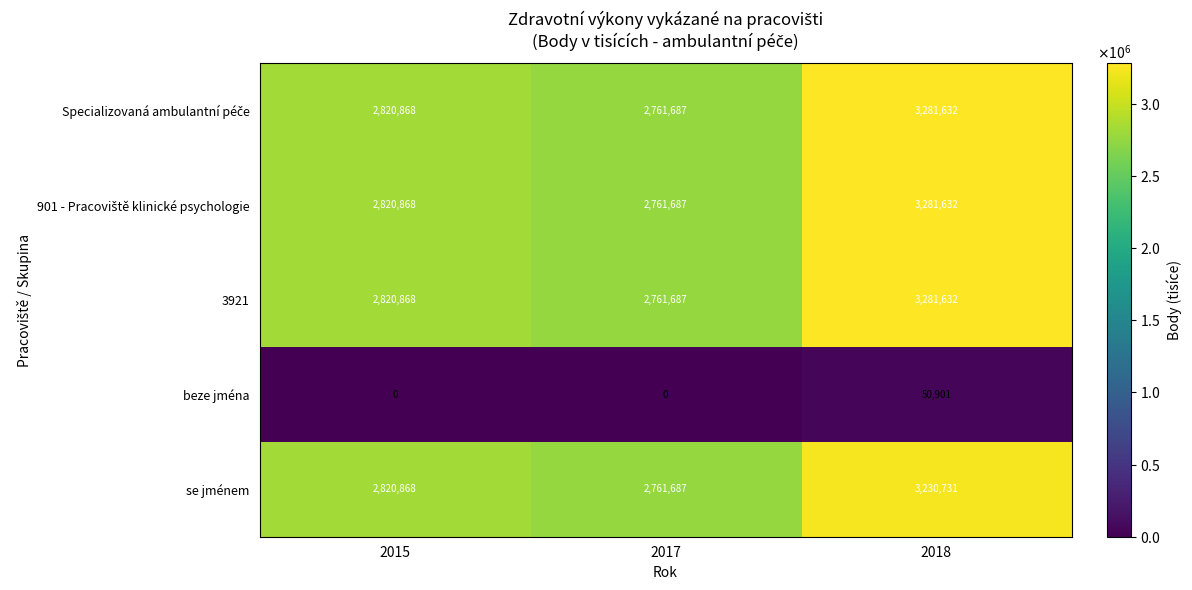

What is the difference between the highest and lowest values at 2015?

2820868